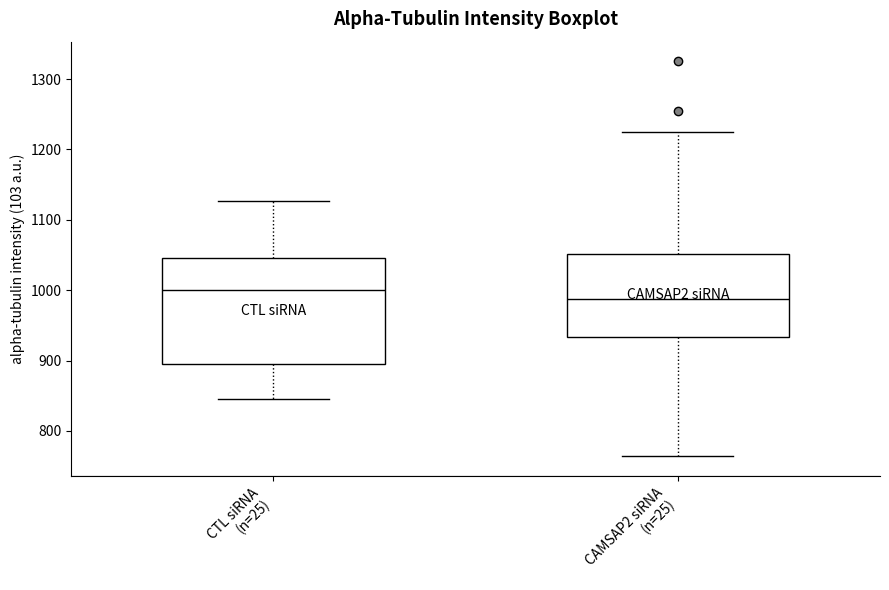

Which box is the tallest, from its lower edge to its upper edge?

CTL siRNA (n=25)